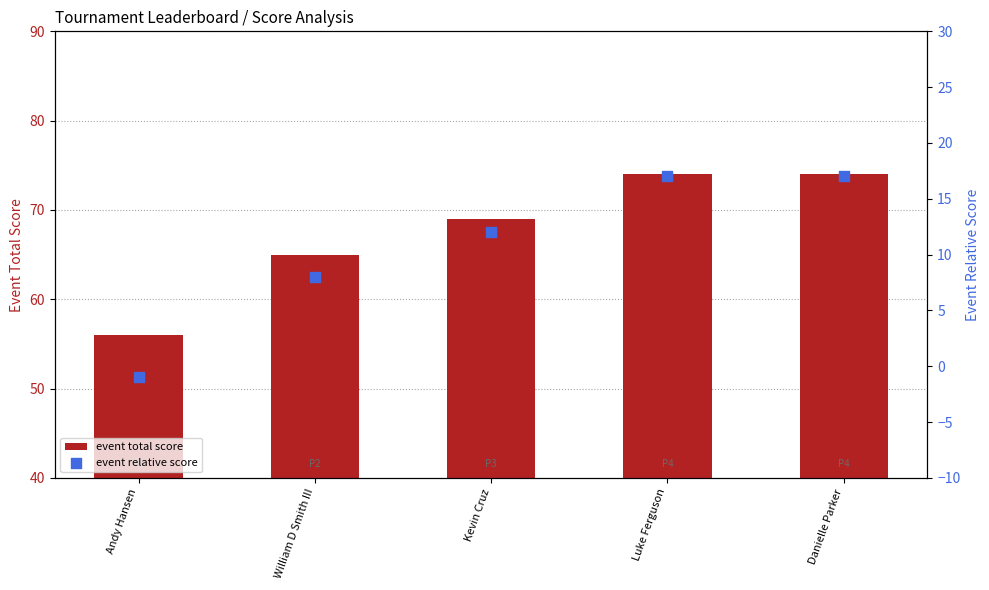

Which series has the largest total across all categories?

event total score